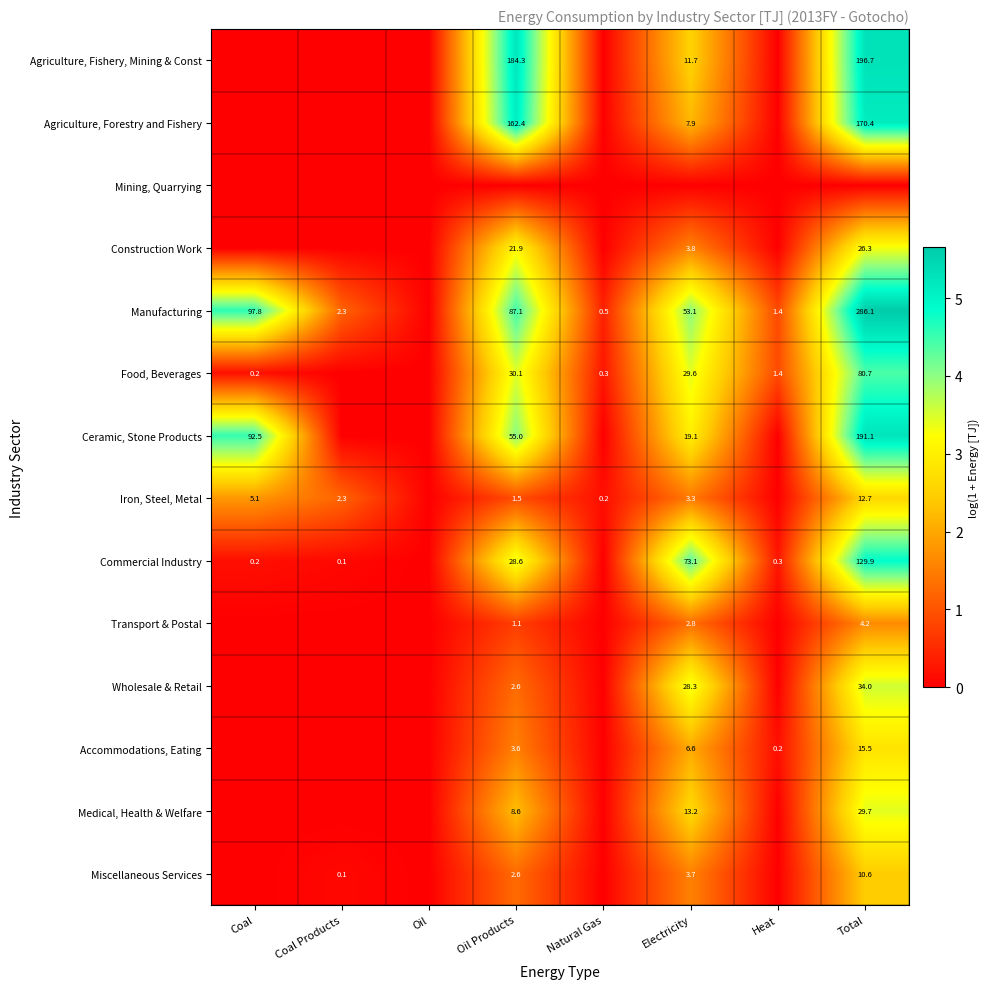

At which category is the sum across all series the highest?

Total